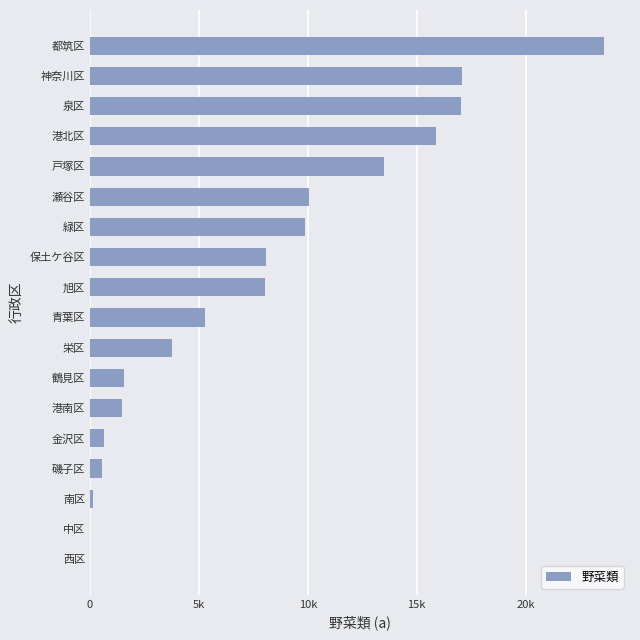

Are the bars horizontal?

Yes